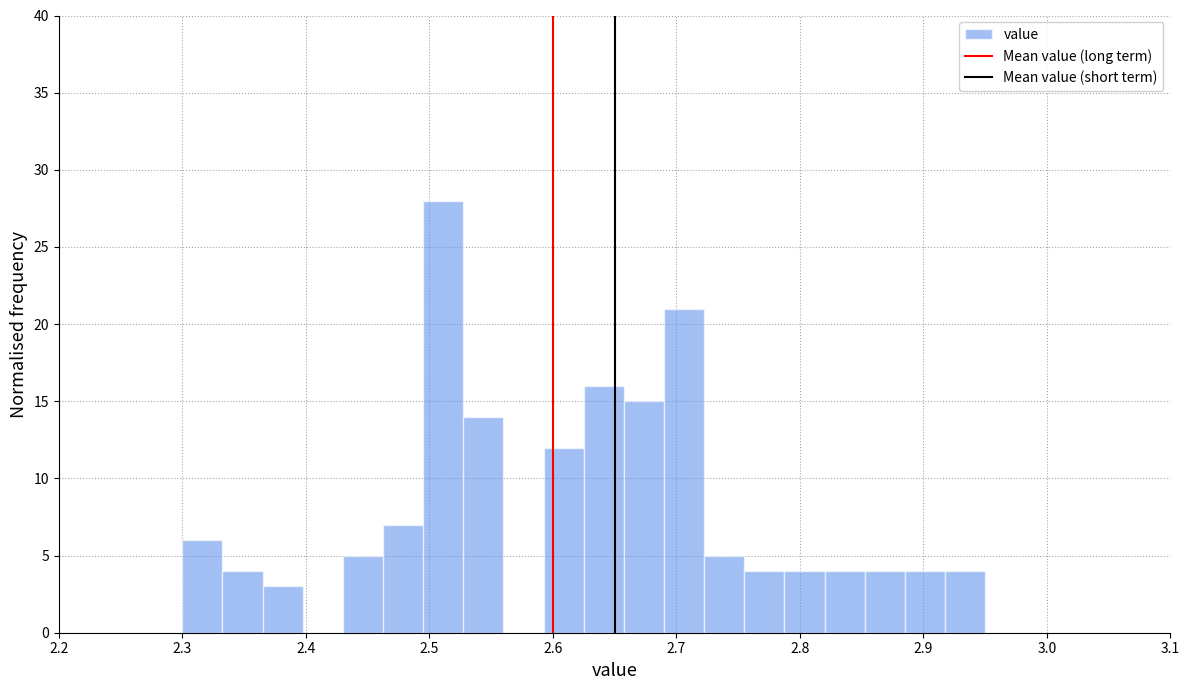

Around what value on the x-axis is the tallest bar? Give the approximate position of its centre, as read against the axis.

2.51